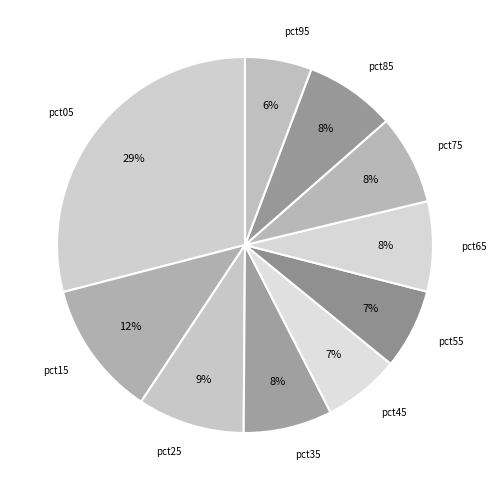

Count the number of slices in the pie.

10